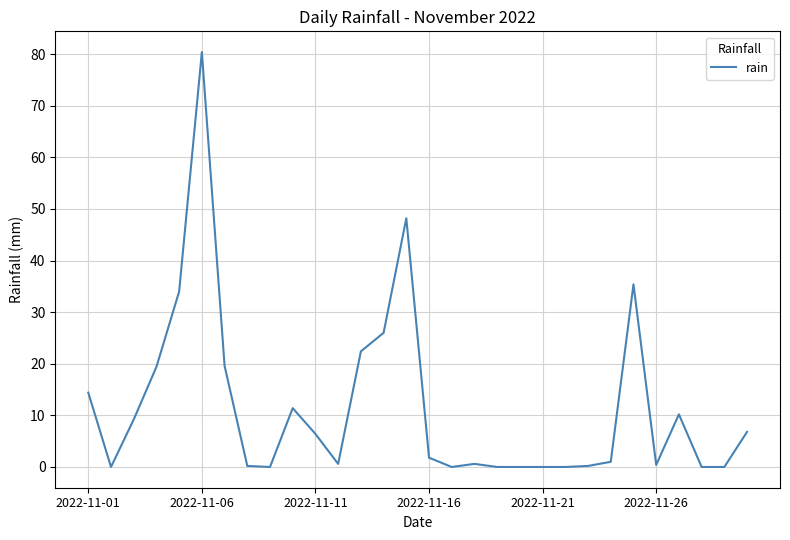

What is the greatest value displayed?

80.4